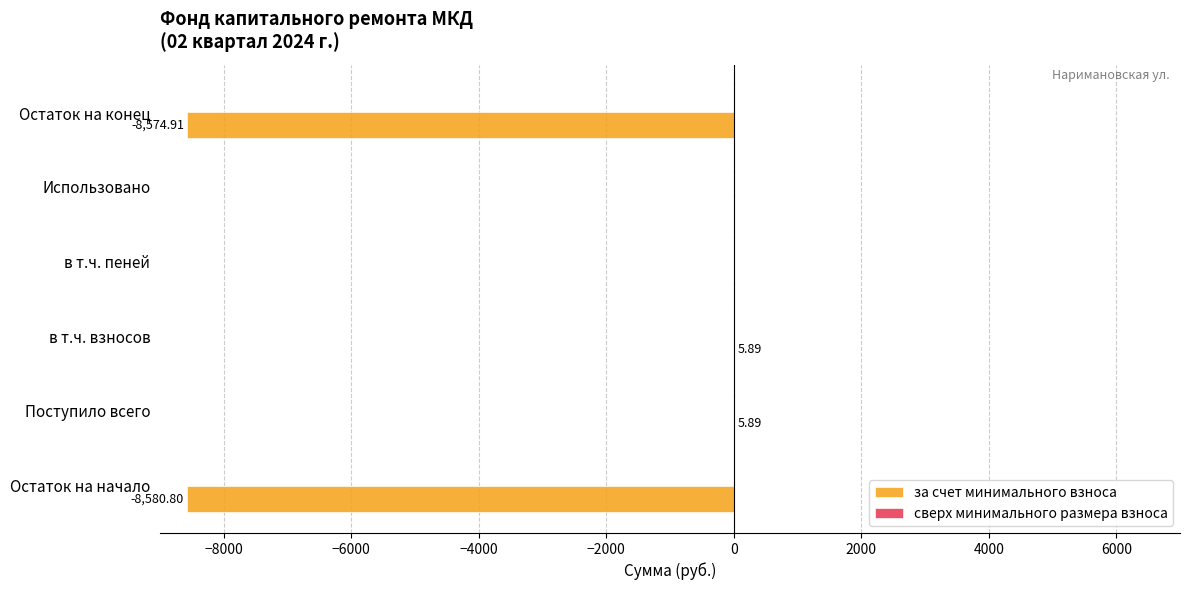

What is the sum of all values?

-17143.9